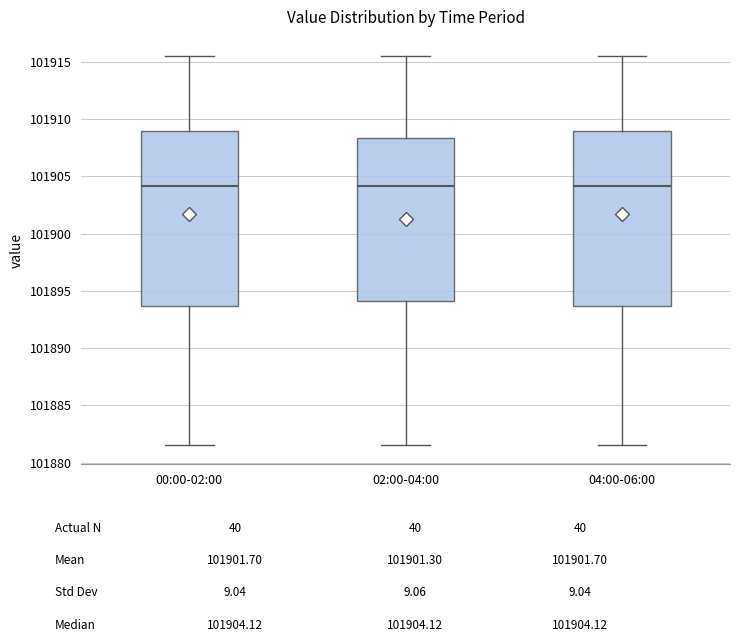

Reading left to right, transcribe this box plot: for each box, give where its median line is, the range the box spans, and where its two whiskers end, as read against the y-axis. The values are not printed on the chart, so give them approximately, as read against the axis.

00:00-02:00: median 101904.0, box 101893.5 to 101909.0, whiskers 101881.5 to 101915.5
02:00-04:00: median 101904.0, box 101894.0 to 101908.5, whiskers 101881.5 to 101915.5
04:00-06:00: median 101904.0, box 101893.5 to 101909.0, whiskers 101881.5 to 101915.5